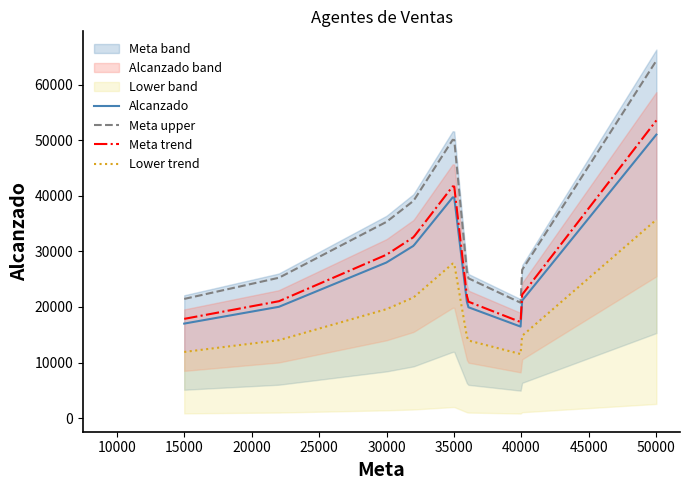

True or false: Meta upper and Alcanzado intersect in this chart.

False